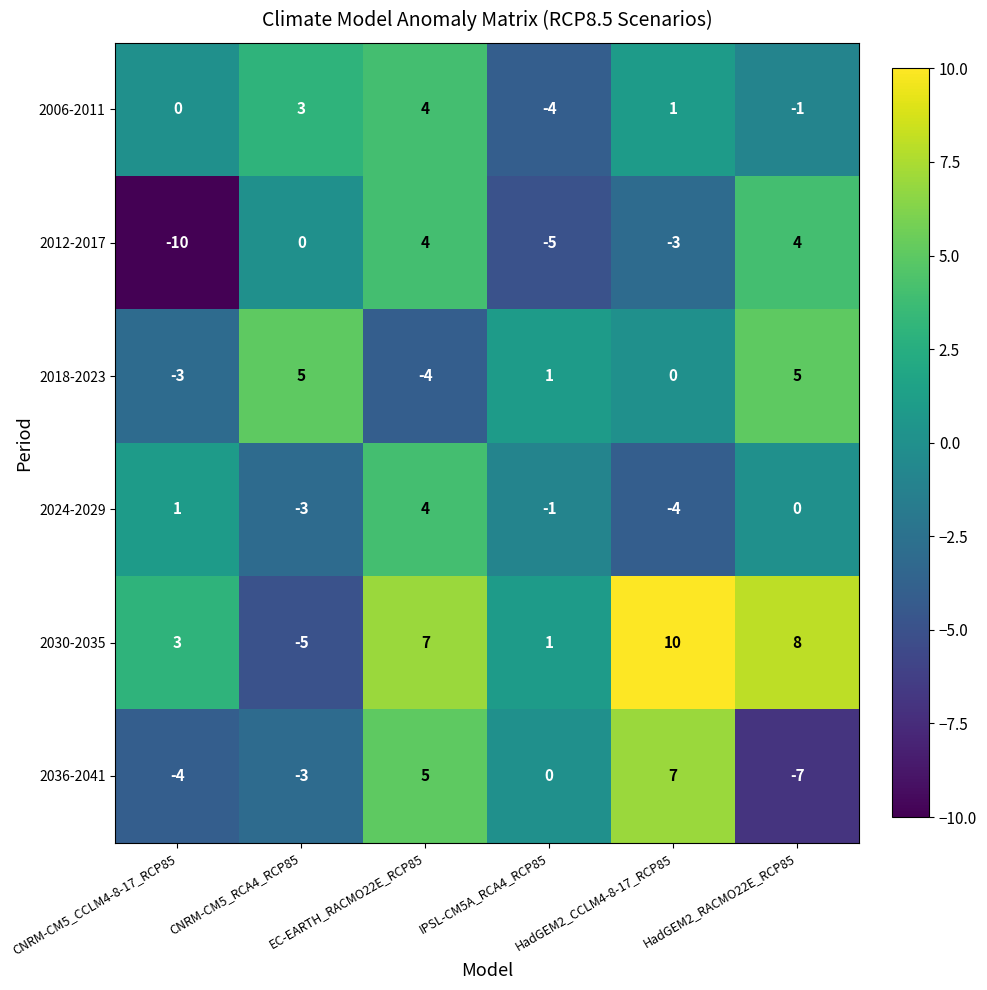

Which series changed the most between EC-EARTH_RACMO22E_RCP85 and IPSL-CM5A_RCA4_RCP85?

2012-2017